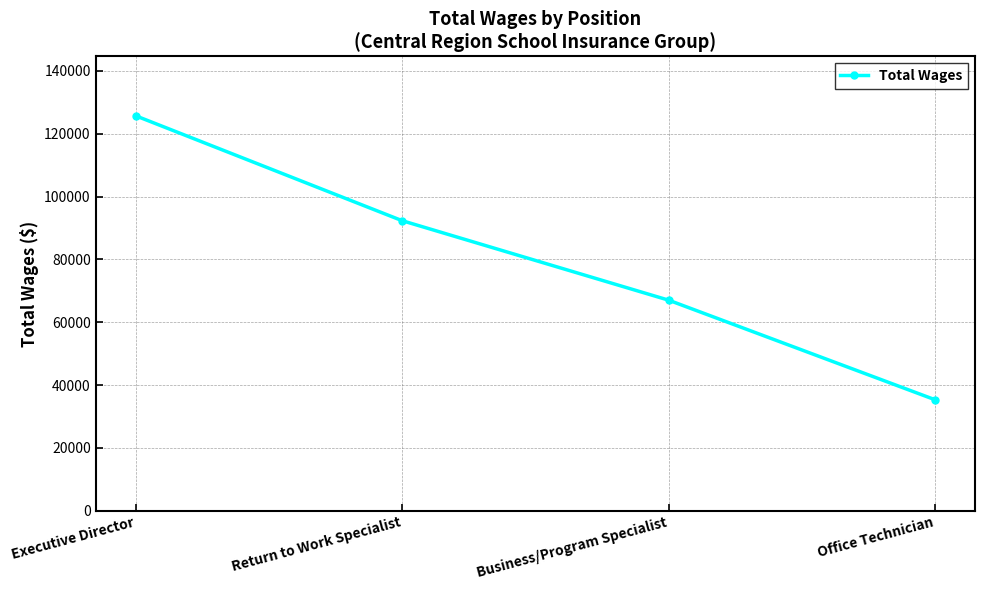

What is the ratio of the value at Return to Work Specialist to the value at Business/Program Specialist?

1.4